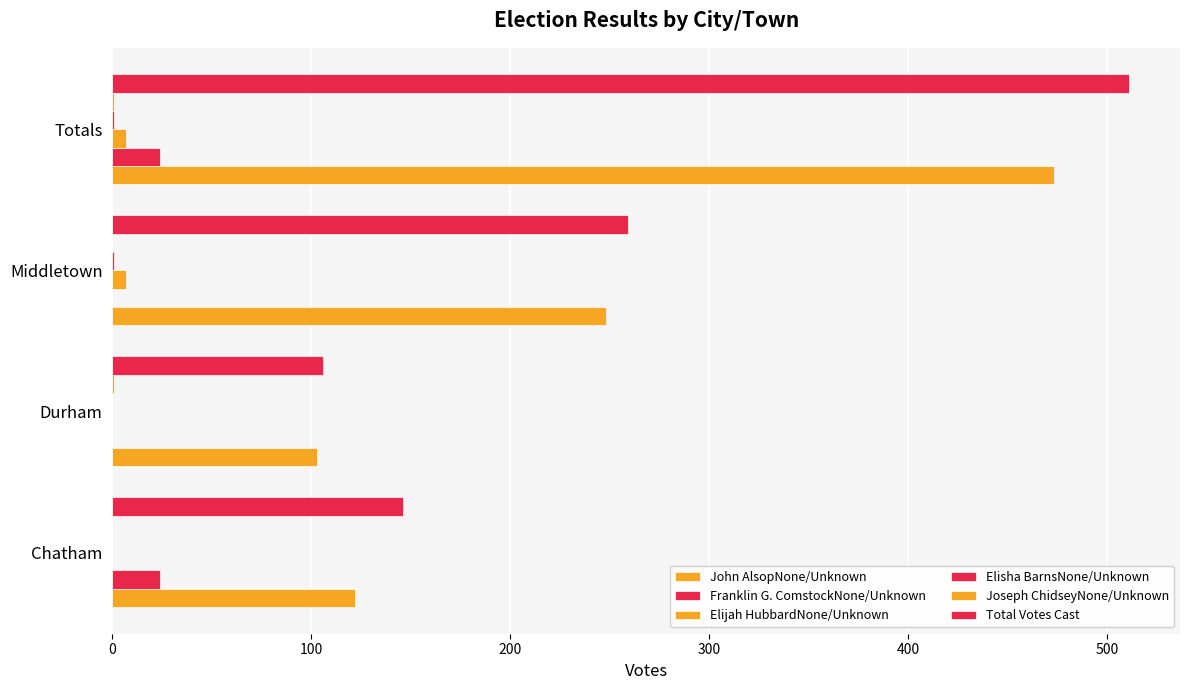

How many data points does each series have?

4